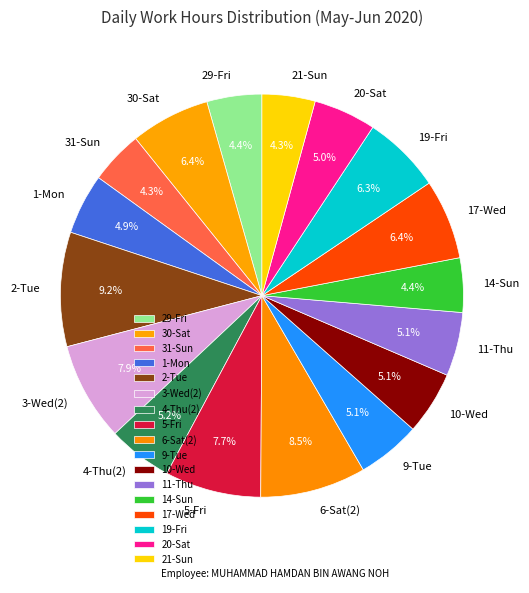

True or false: 5-Fri accounts for 8% of the total.

True